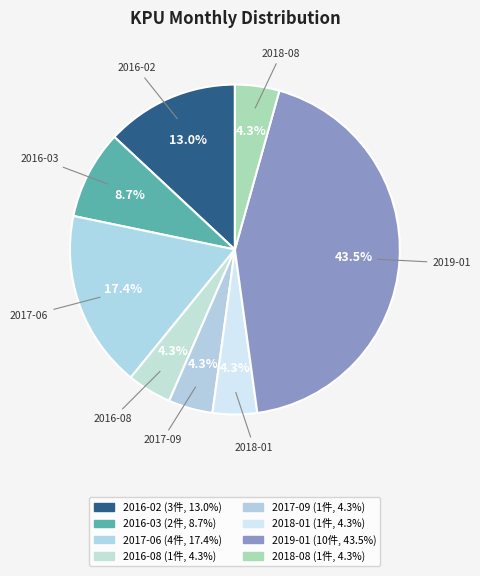

Count the number of slices in the pie.

8